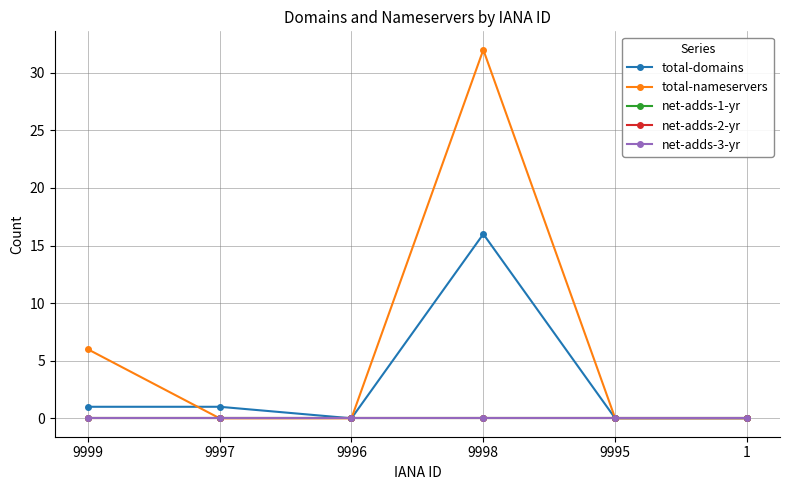

List the series in order of their peak value, lowest first.

net-adds-1-yr, net-adds-2-yr, net-adds-3-yr, total-domains, total-nameservers